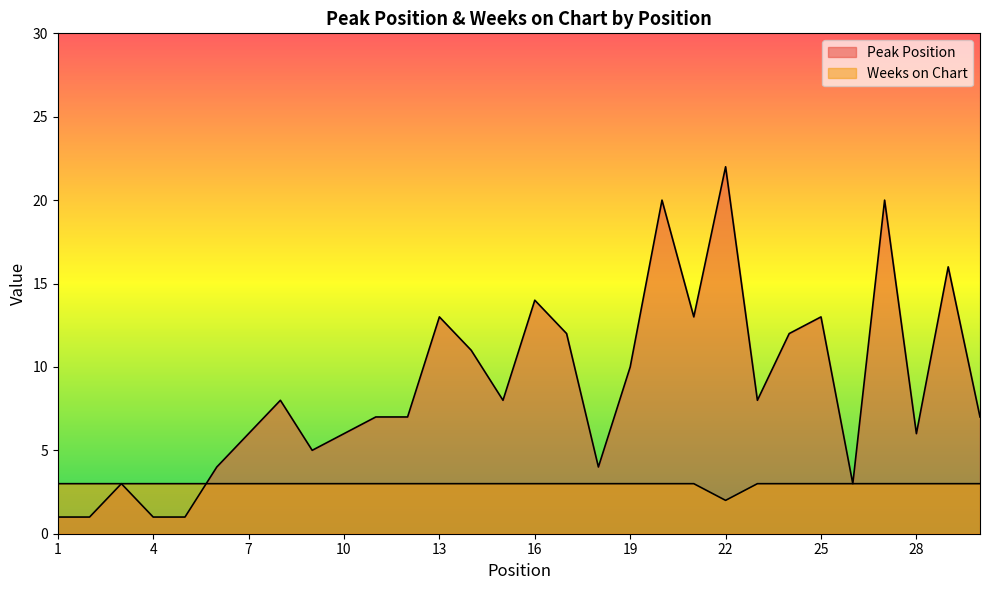

Reading right to left, transcribe all the data shown in this chart.

Peak Position: 30=7	29=16	28=6	27=20	26=3	25=13	24=12	23=8	22=22	21=13	20=20	19=10	18=4	17=12	16=14	15=8	14=11	13=13	12=7	11=7	10=6	9=5	8=8	7=6	6=4	5=1	4=1	3=3	2=1	1=1
Weeks on Chart: 30=3	29=3	28=3	27=3	26=3	25=3	24=3	23=3	22=2	21=3	20=3	19=3	18=3	17=3	16=3	15=3	14=3	13=3	12=3	11=3	10=3	9=3	8=3	7=3	6=3	5=3	4=3	3=3	2=3	1=3